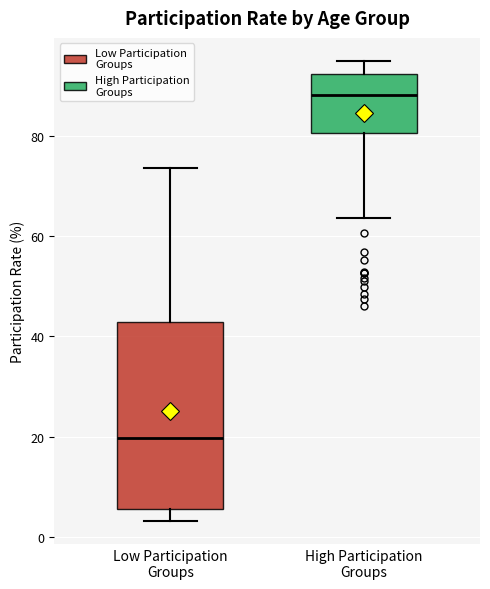

Reading left to right, read every box against the y-axis: the position of its median line, the range the box covers, and the ends of its whiskers. The values are not printed on the chart, so give them approximately, as read against the axis.

Low Participation Groups: median 20, box 6 to 42, whiskers 4 to 74
High Participation Groups: median 88, box 80 to 92, whiskers 64 to 96